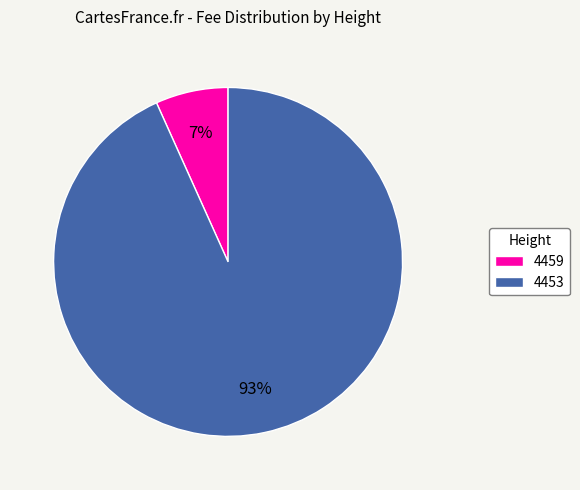

Which category accounts for the majority?

4453